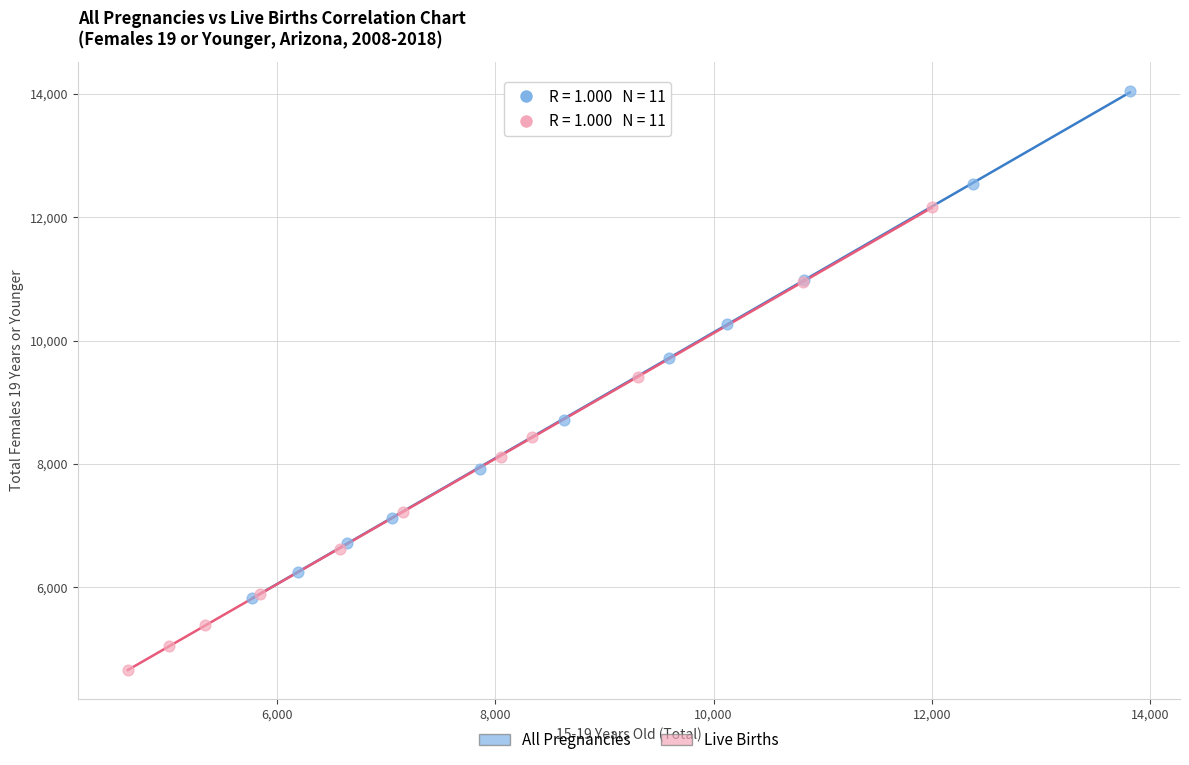

Which series has the widest spread of Y values?

All Pregnancies